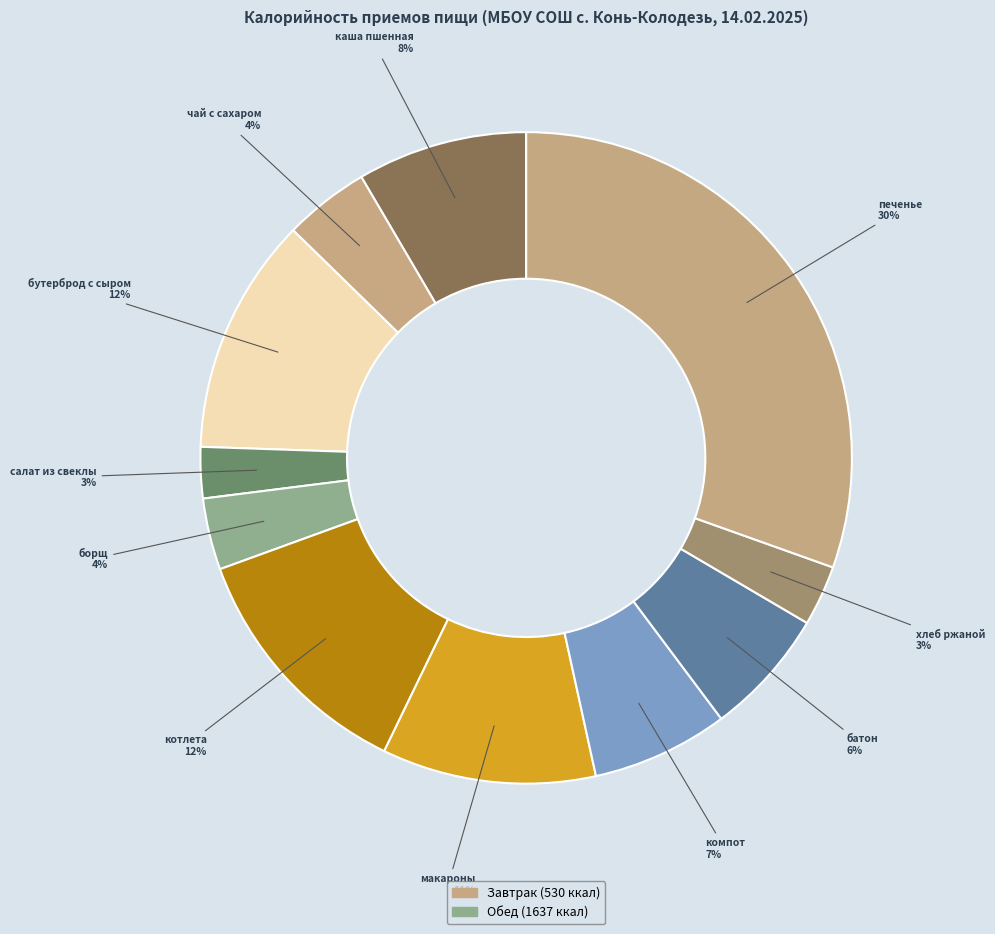

To the nearest percent, what is the combined percentage of хлеб ржаной and котлета?

15%